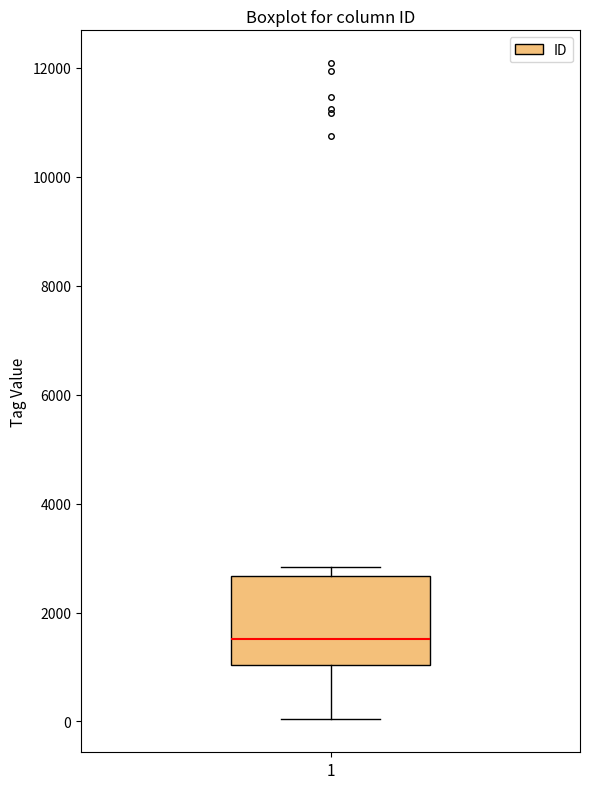

Read this box plot against the y-axis: the position of the median line, the range covered by the box, and the ends of both whiskers. The values are not printed on the chart, so give them approximately, as read against the axis.

median 1600, box 1000 to 2600, whiskers 0 to 2800